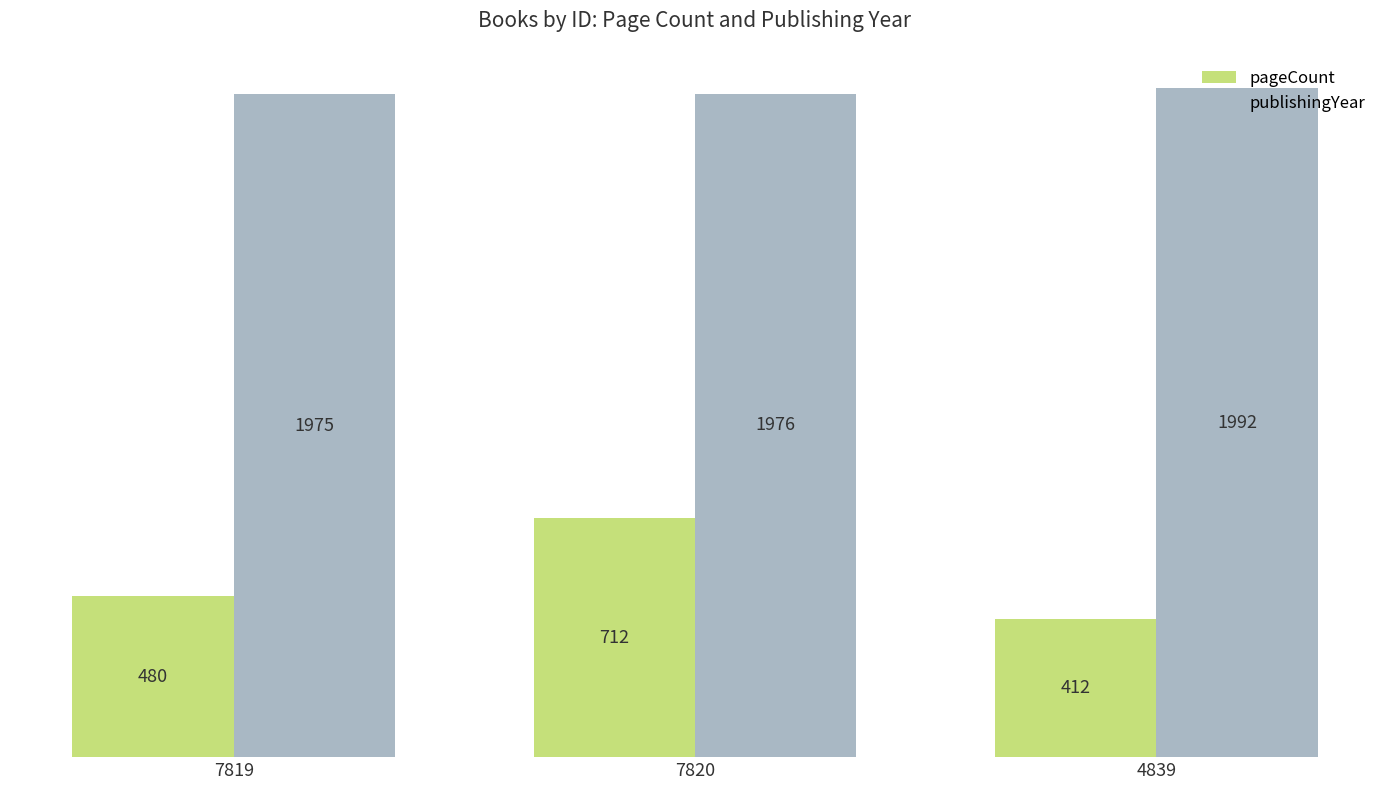

Count the number of data series in this chart.

2